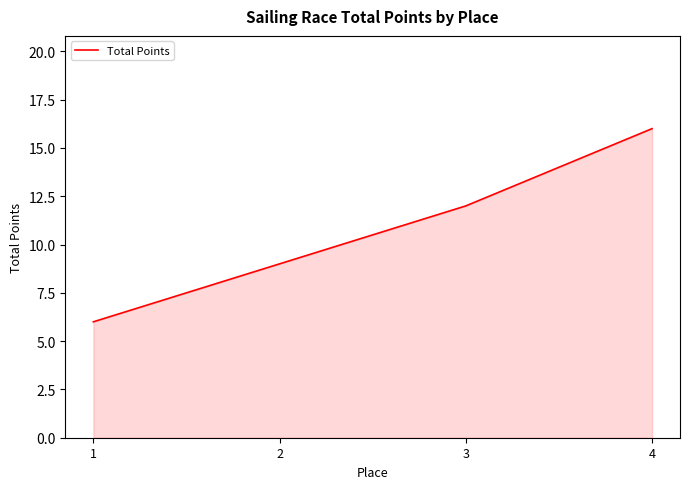

What is the change in value from 1 to 2?

+3